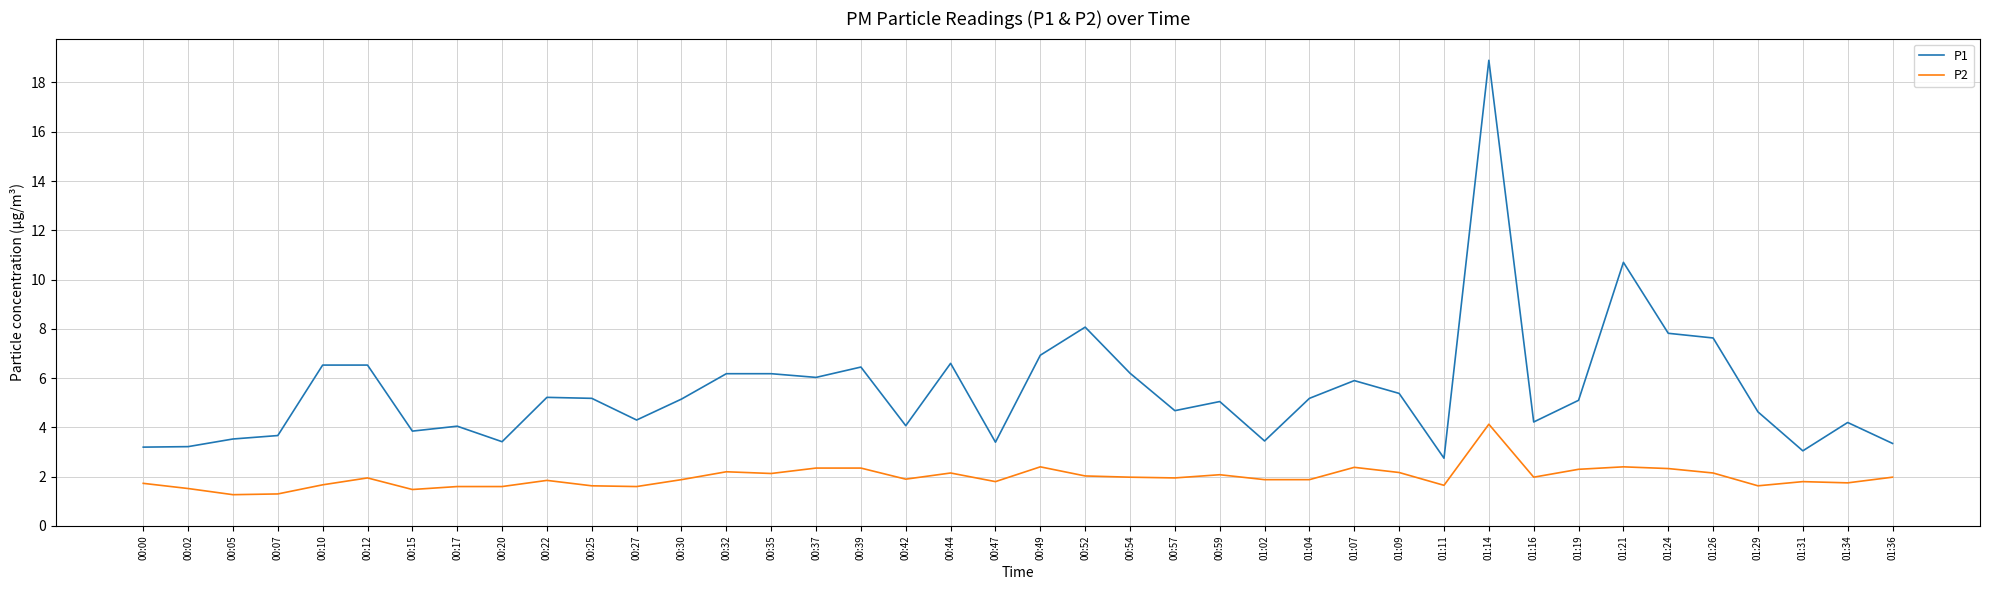

What position from the right is 00:17?

33